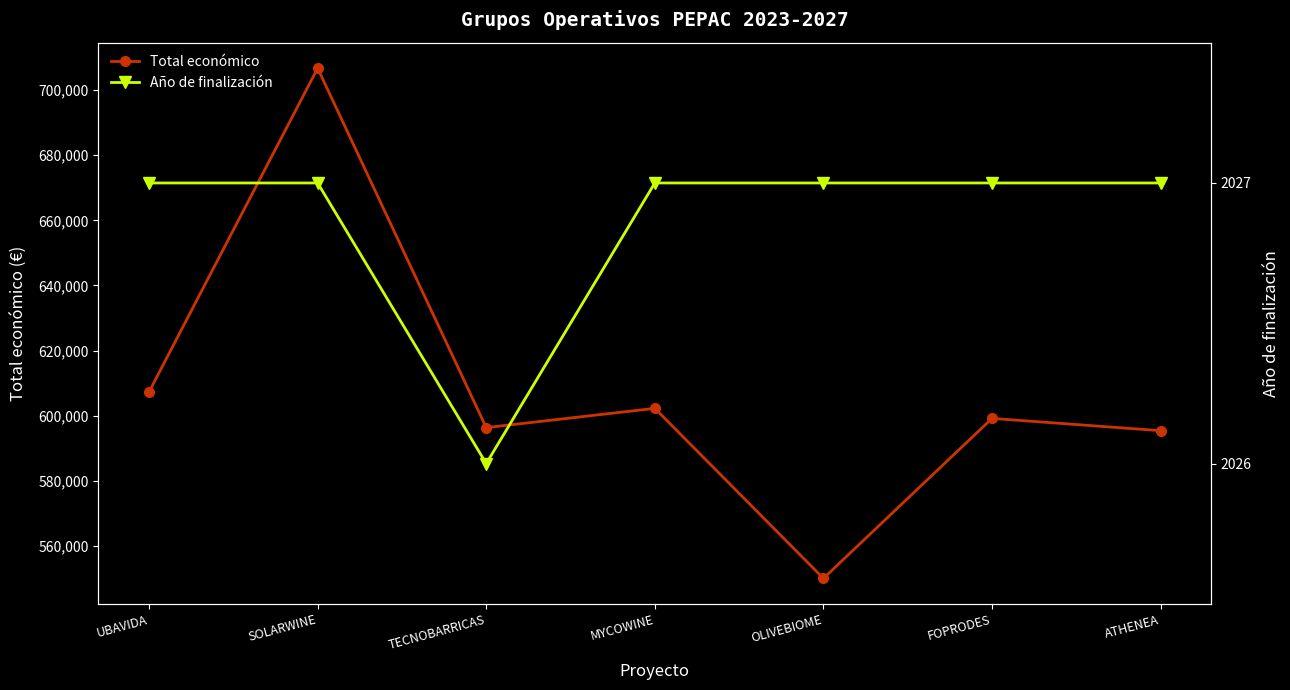

What is the total value across all series at UBAVIDA?

609369.0